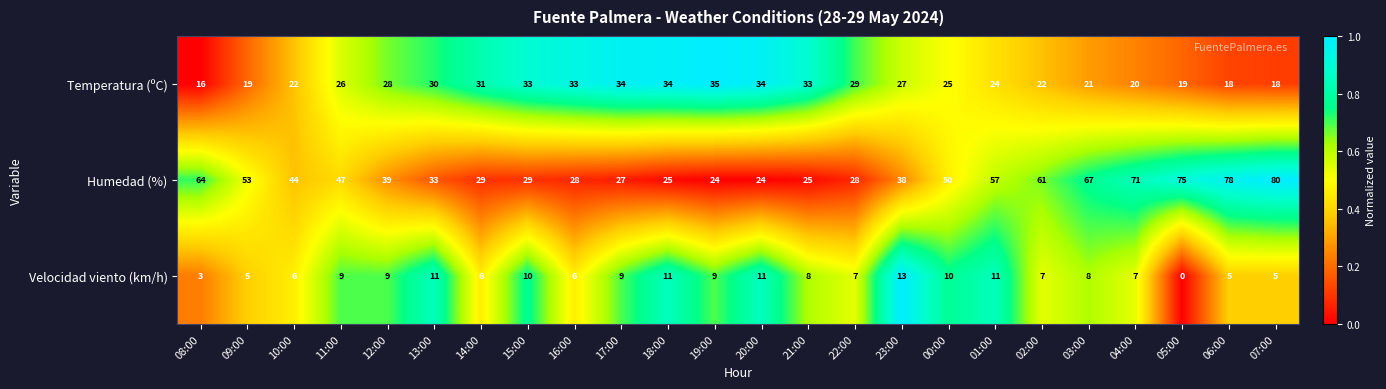

What is the total value across all series at 09:00?

77